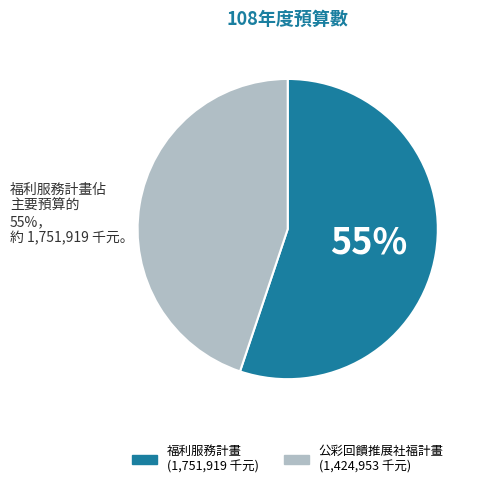

Which slice is the largest?

福利服務計畫